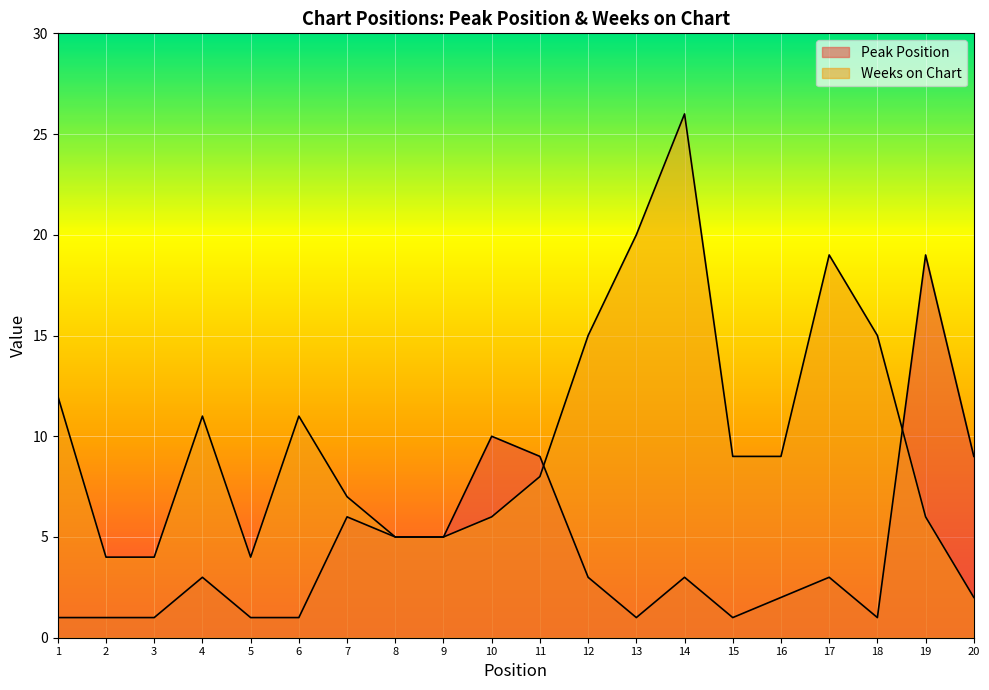

Rank the series by their average value, from lowest to highest.

Peak Position, Weeks on Chart